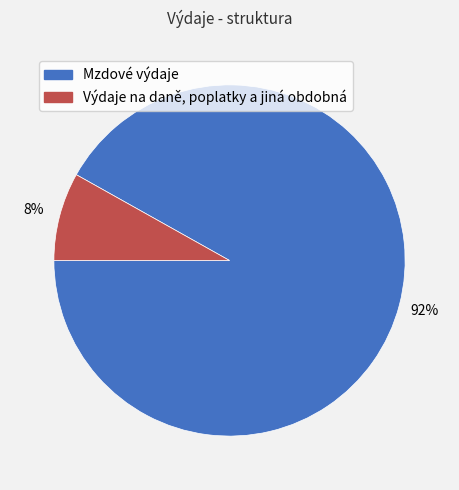

To the nearest percent, what is the difference between the Mzdové výdaje and Výdaje na daně, poplatky a jiná obdobná slice percentages?

84%